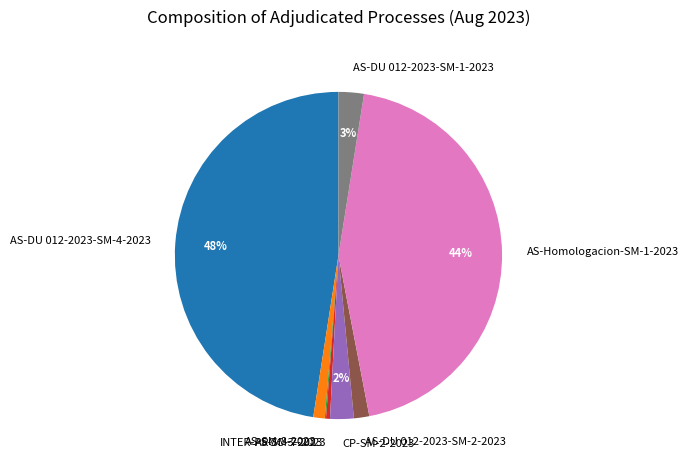

Which category has the biggest portion of the pie?

AS-DU 012-2023-SM-4-2023